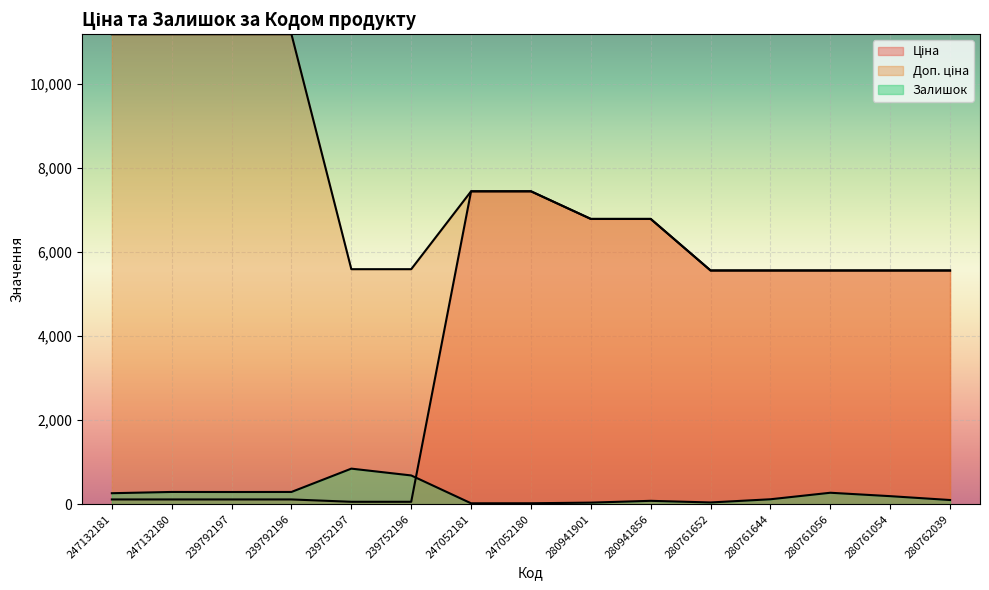

What is the sum of the Залишок values at 239792197 and 247052181?

309.0